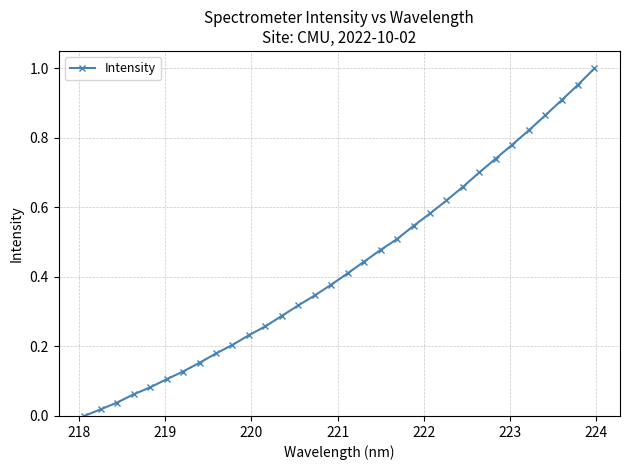

What is the sum of all values?

13.8